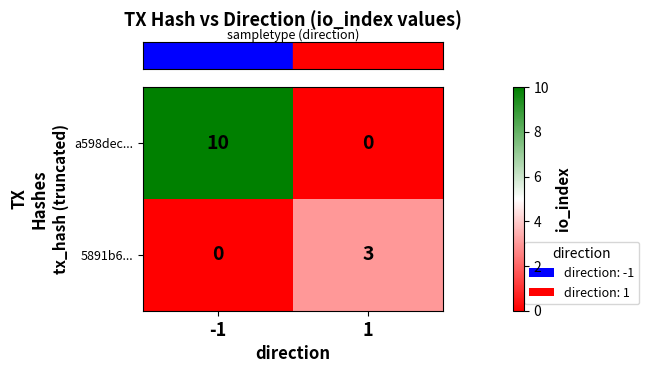

At how many categories does at least one series exceed 7?

1